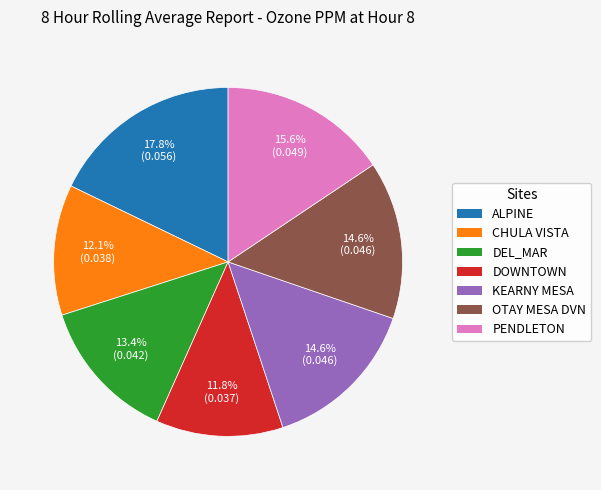

Which category has the biggest portion of the pie?

ALPINE